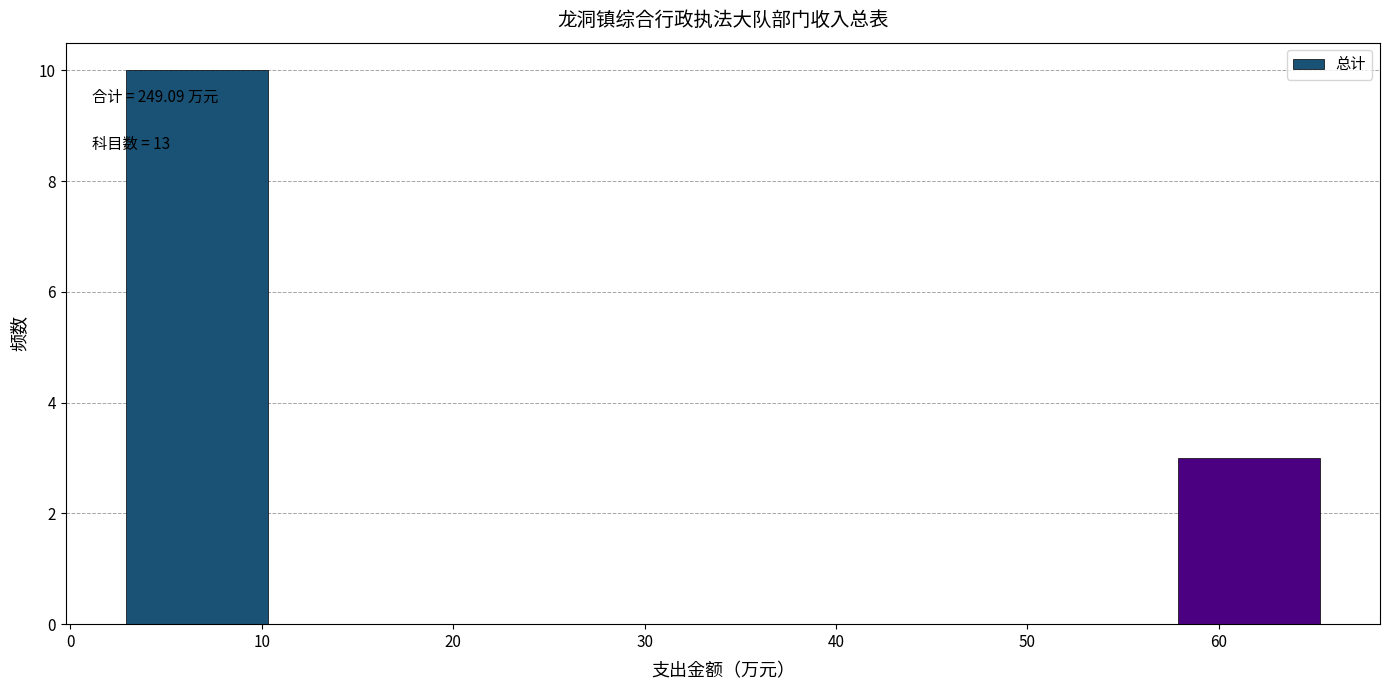

Which range on the x-axis has the tallest bar?

3 to 11